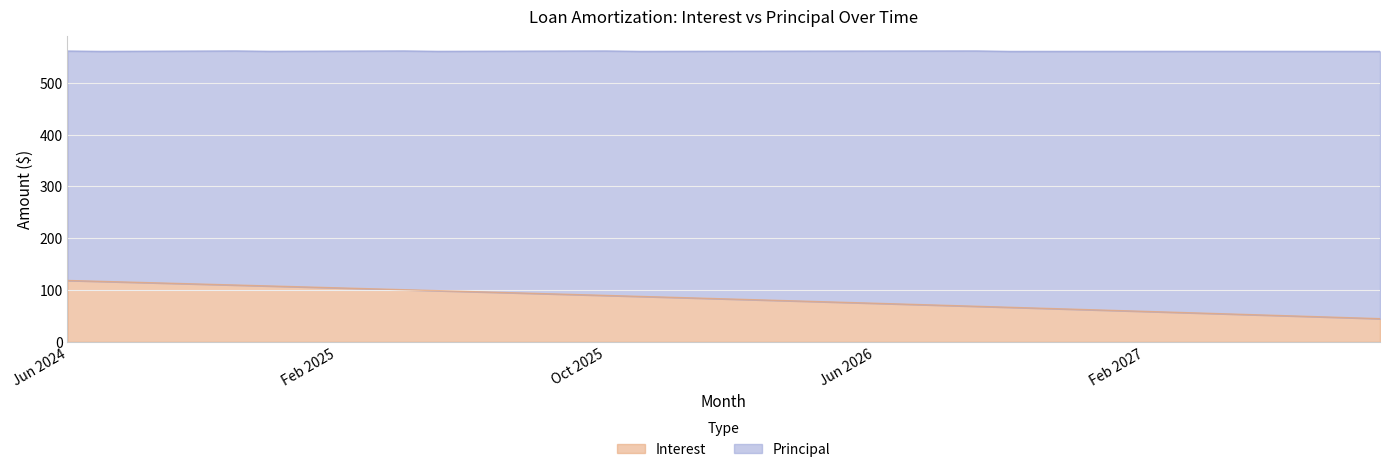

Reading left to right, what are all the values shown in this chart?

118.4	116.7	114.9	113.1	111.4	109.6	107.8	106.0	104.2	102.4	100.6	98.8	96.9	95.1	93.2	91.4	89.5	87.7	85.8	83.9	82.0	80.1	78.2	76.3	74.4	72.5	70.5	68.6	66.6	64.7	62.7	60.7	58.8	56.8	54.8	52.8	50.8	48.7	46.7	44.7